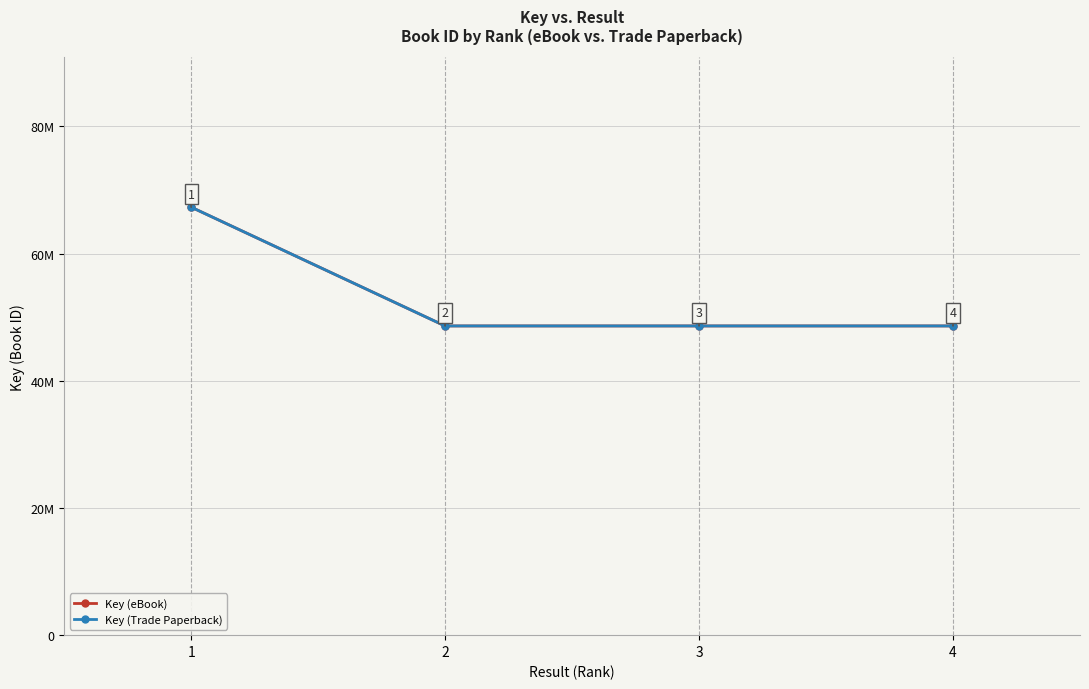

How many interior local valleys does the Key (eBook) series have?

1